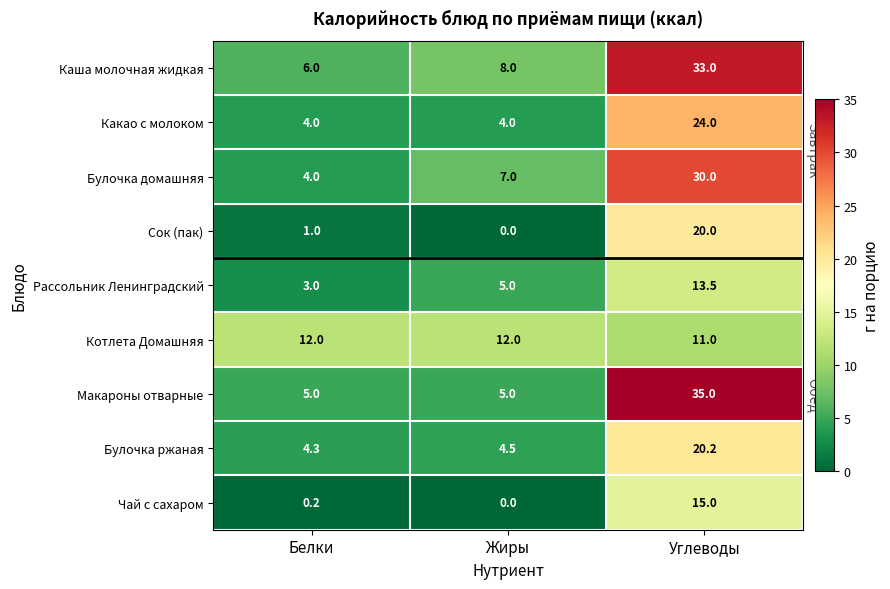

How many distinct data groups are displayed?

9